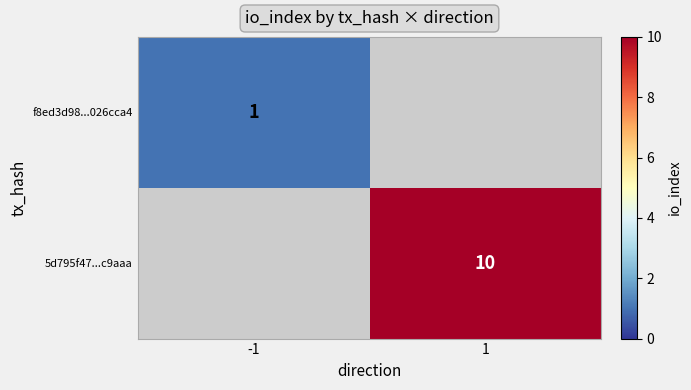

What is the smallest value displayed?

1.0